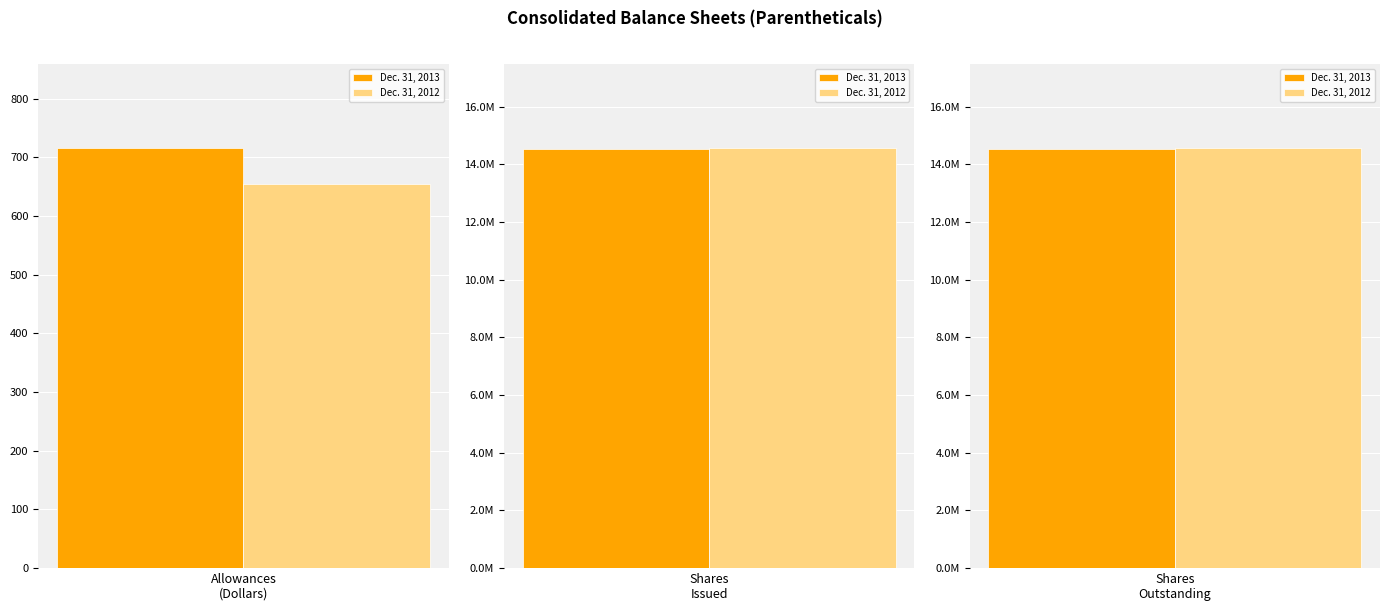

What is the approximate value of Dec. 31, 2013 at Common stock, shares outstanding?

14520083